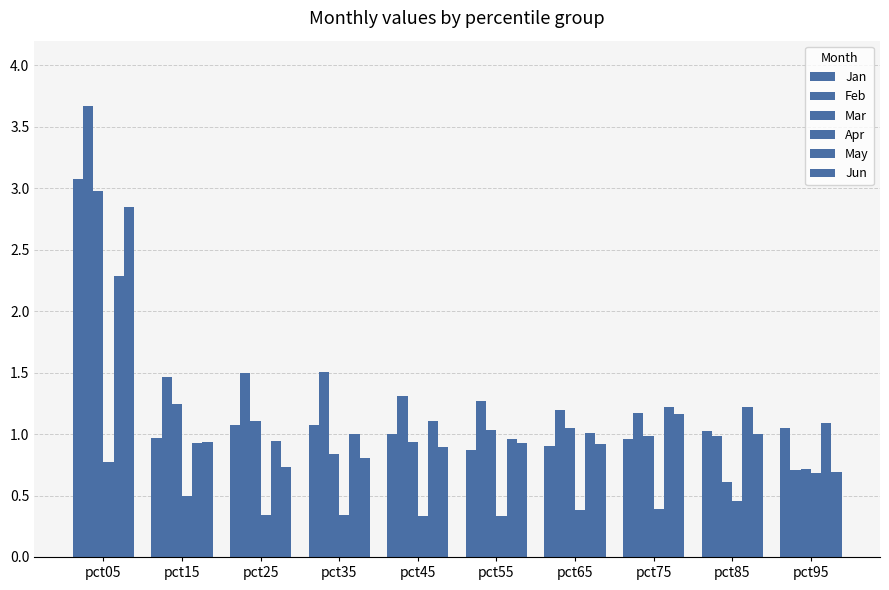

Reading left to right, what are all the values shown in this chart?

Jan: pct05=3.1	pct15=1.0	pct25=1.1	pct35=1.1	pct45=1.0	pct55=0.9	pct65=0.9	pct75=1.0	pct85=1.0	pct95=1.0
Feb: pct05=3.7	pct15=1.5	pct25=1.5	pct35=1.5	pct45=1.3	pct55=1.3	pct65=1.2	pct75=1.2	pct85=1.0	pct95=0.7
Mar: pct05=3.0	pct15=1.2	pct25=1.1	pct35=0.8	pct45=0.9	pct55=1.0	pct65=1.0	pct75=1.0	pct85=0.6	pct95=0.7
Apr: pct05=0.8	pct15=0.5	pct25=0.3	pct35=0.3	pct45=0.3	pct55=0.3	pct65=0.4	pct75=0.4	pct85=0.5	pct95=0.7
May: pct05=2.3	pct15=0.9	pct25=0.9	pct35=1.0	pct45=1.1	pct55=1.0	pct65=1.0	pct75=1.2	pct85=1.2	pct95=1.1
Jun: pct05=2.8	pct15=0.9	pct25=0.7	pct35=0.8	pct45=0.9	pct55=0.9	pct65=0.9	pct75=1.2	pct85=1.0	pct95=0.7